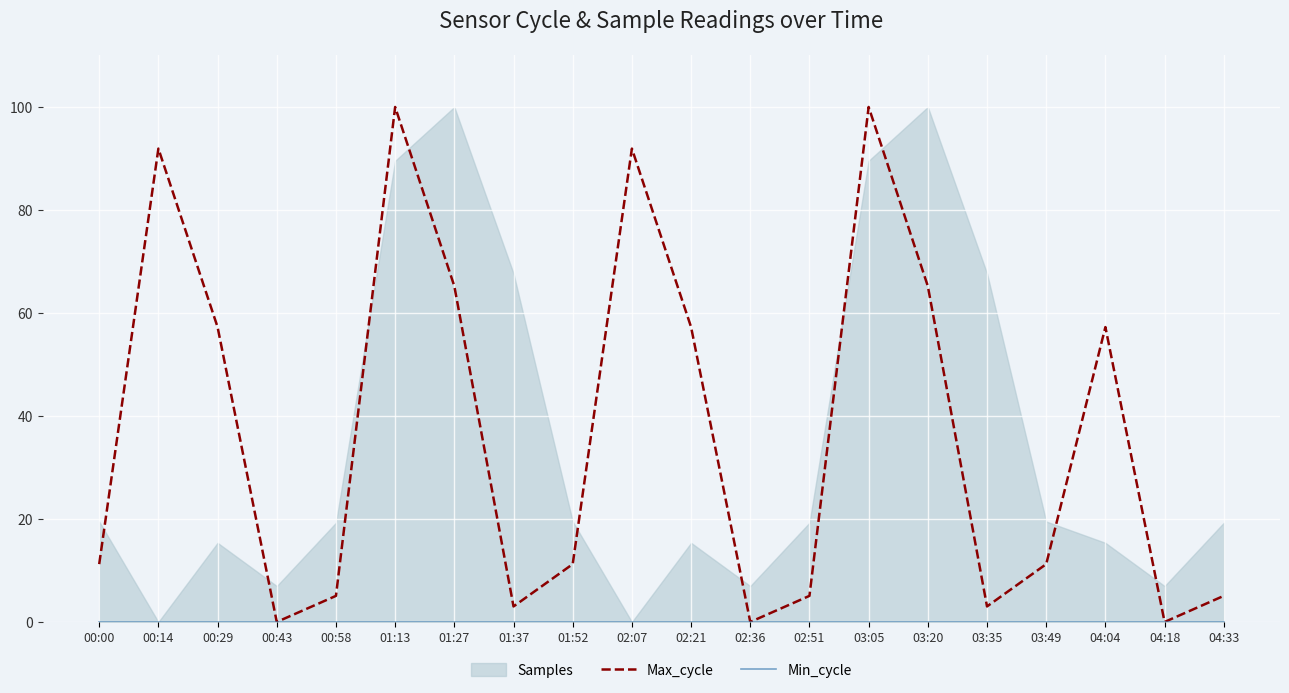

True or false: Max_cycle has a value of 93.9 at 04:04.

False